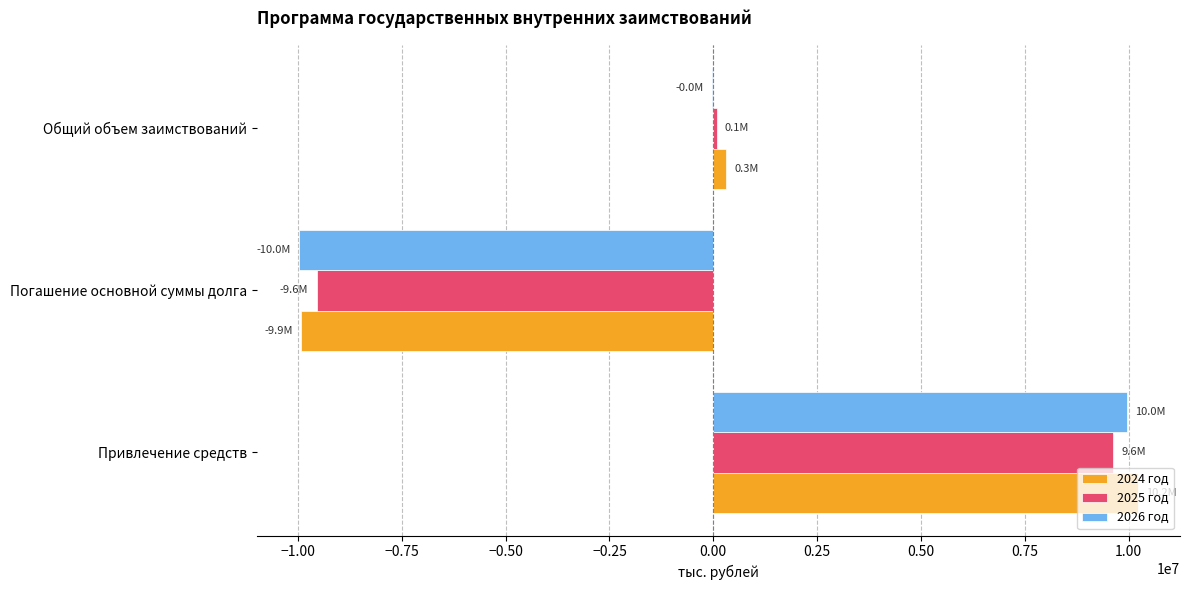

What is the total value across all series at Привлечение средств?

29810963.3